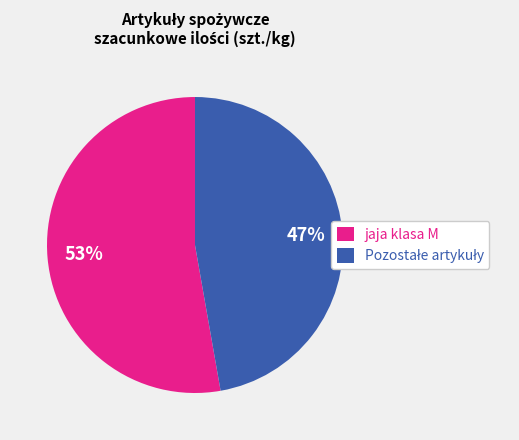

To the nearest percent, what is the average slice percentage?

50%